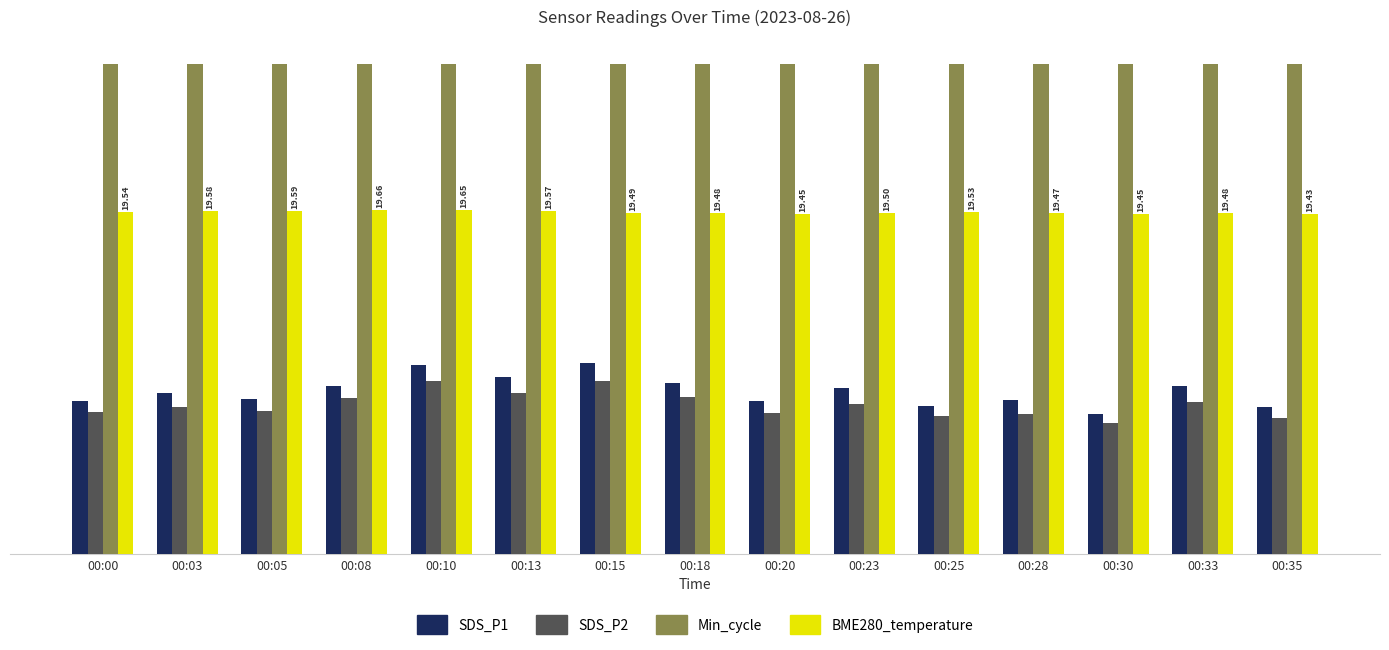

At which category is the sum across all series the highest?

00:10